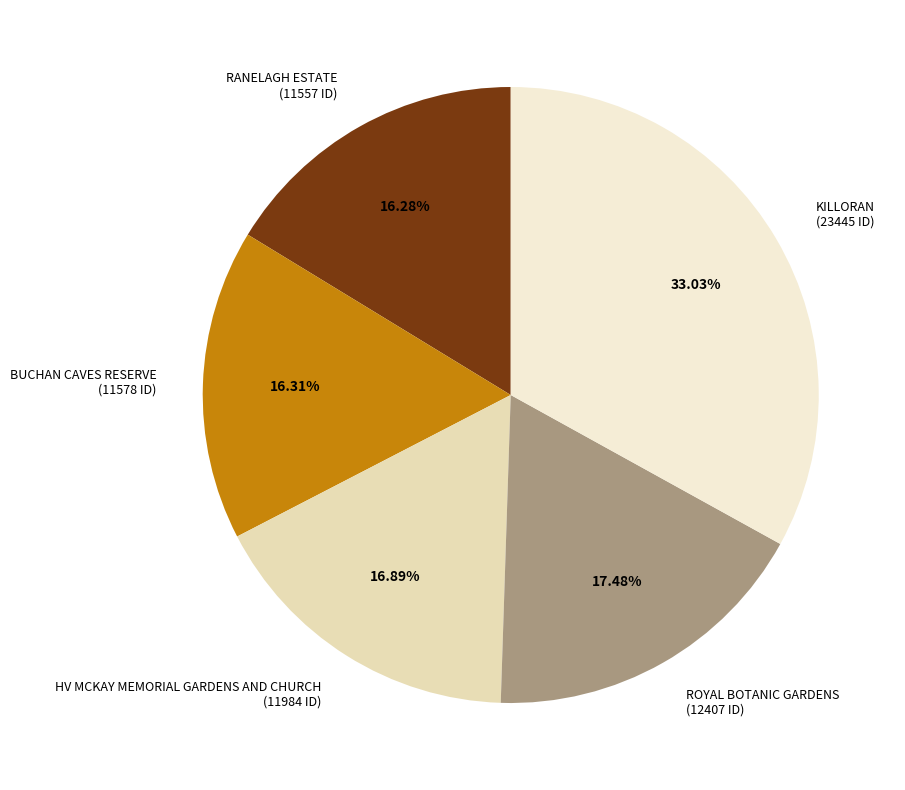

Which slice is the largest?

KILLORAN